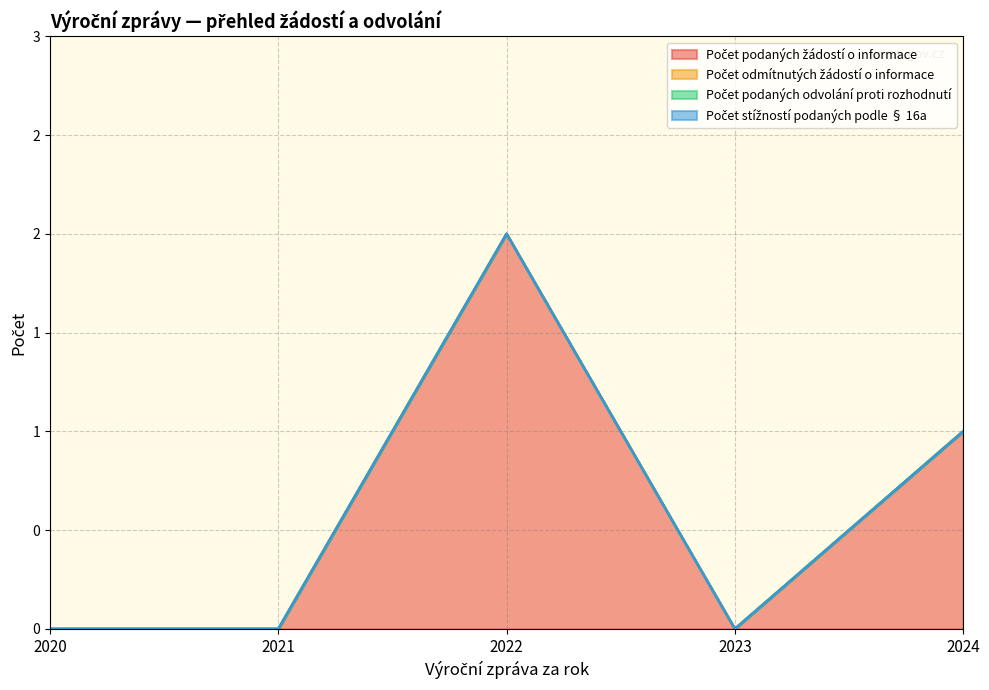

Which series has the widest spread of values?

Počet podaných žádostí o informace